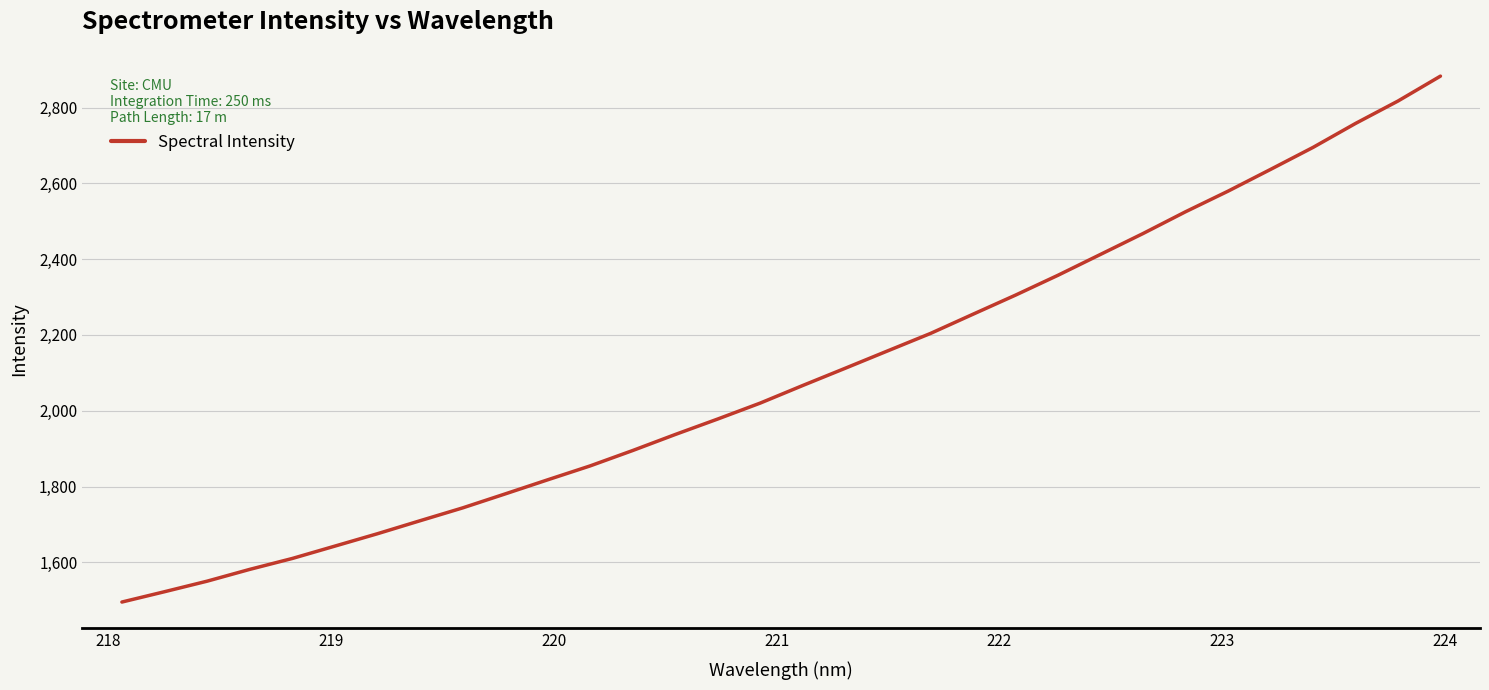

Count the number of categories in the chart.

32